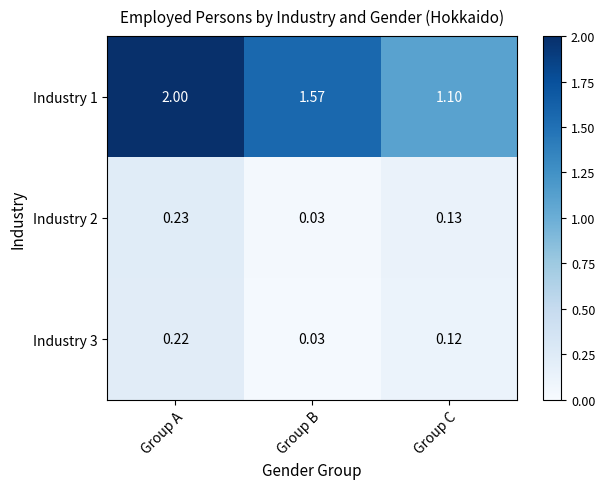

At which category is the sum across all series the highest?

Group A